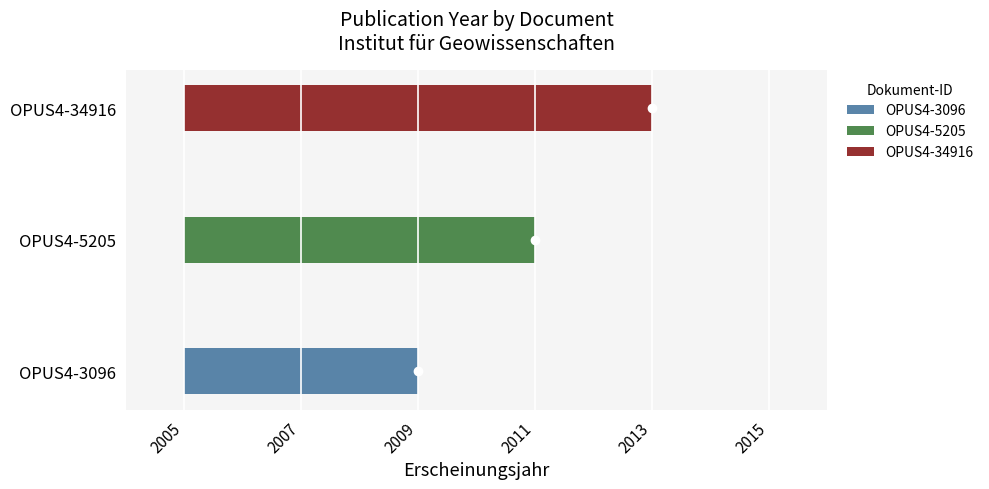

Does the chart contain any negative values?

No